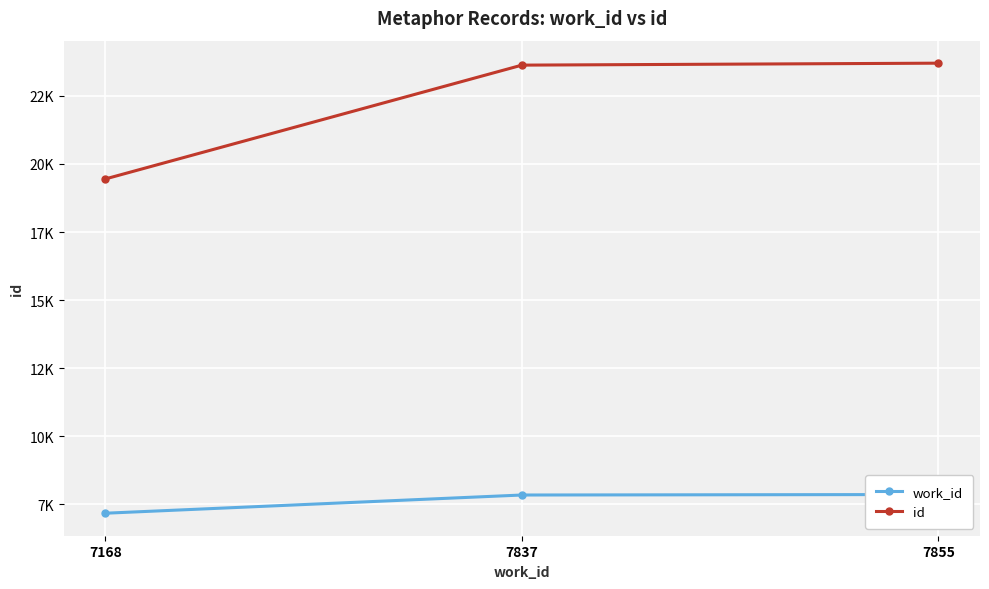

The id series shows 19450 at 7168. True or false?

True